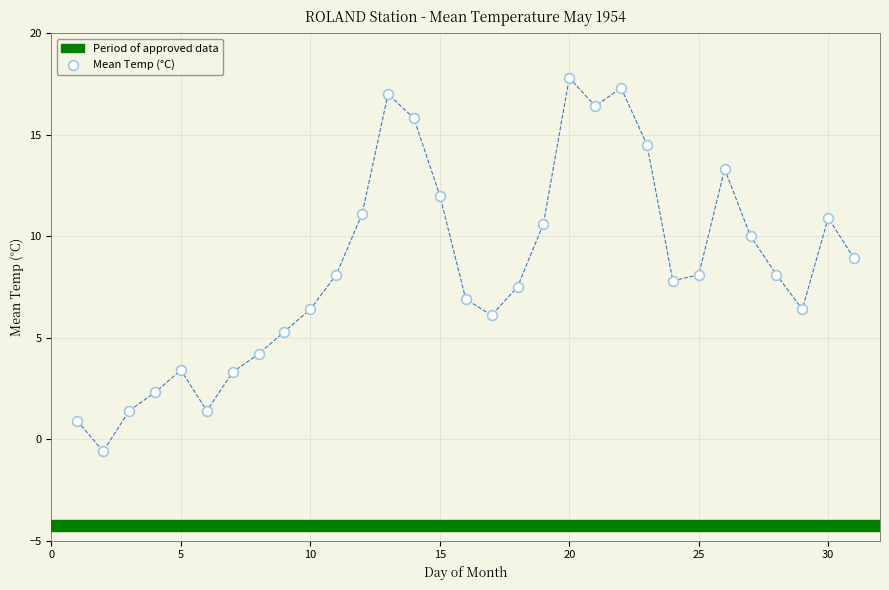

What is the range of X values (max minus min)?

30.0